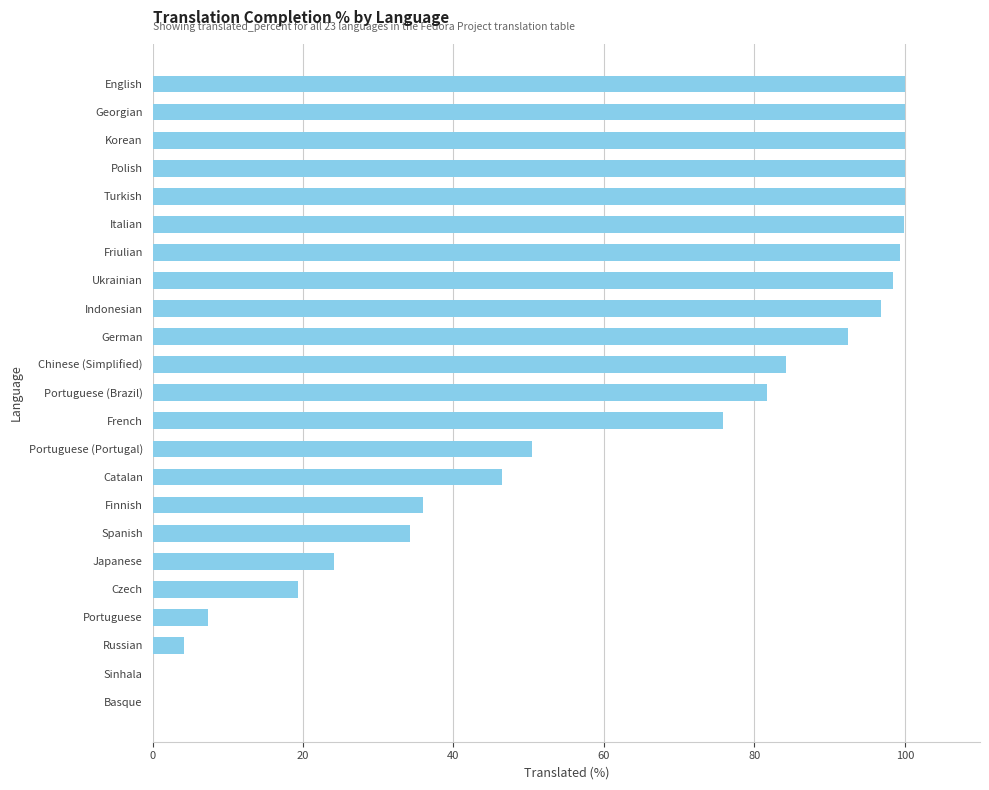

Are the bars horizontal?

Yes